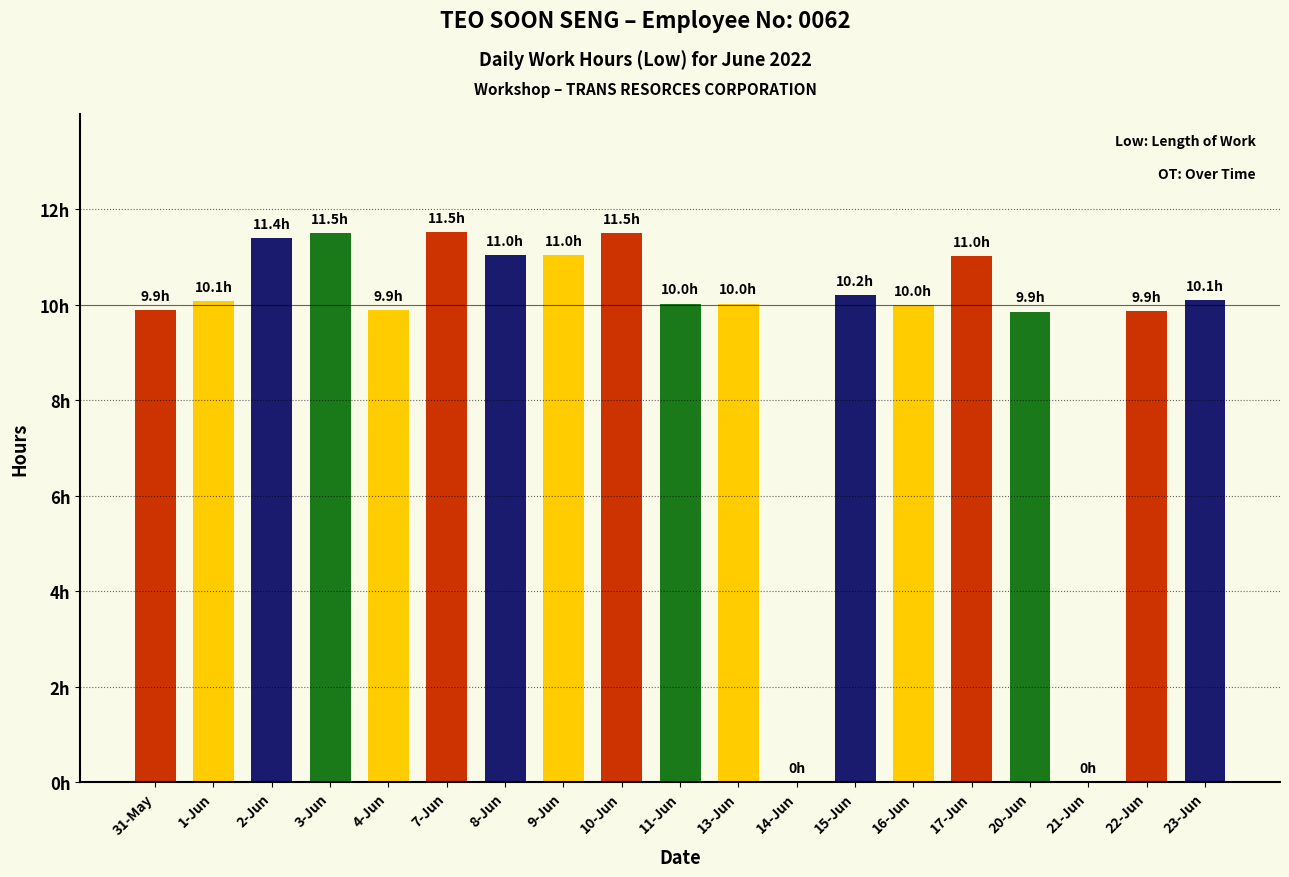

Reading right to left, transcribe all the data shown in this chart.

10.1	9.9	0.0	9.9	11.0	10.0	10.2	0.0	10.0	10.0	11.5	11.0	11.0	11.5	9.9	11.5	11.4	10.1	9.9